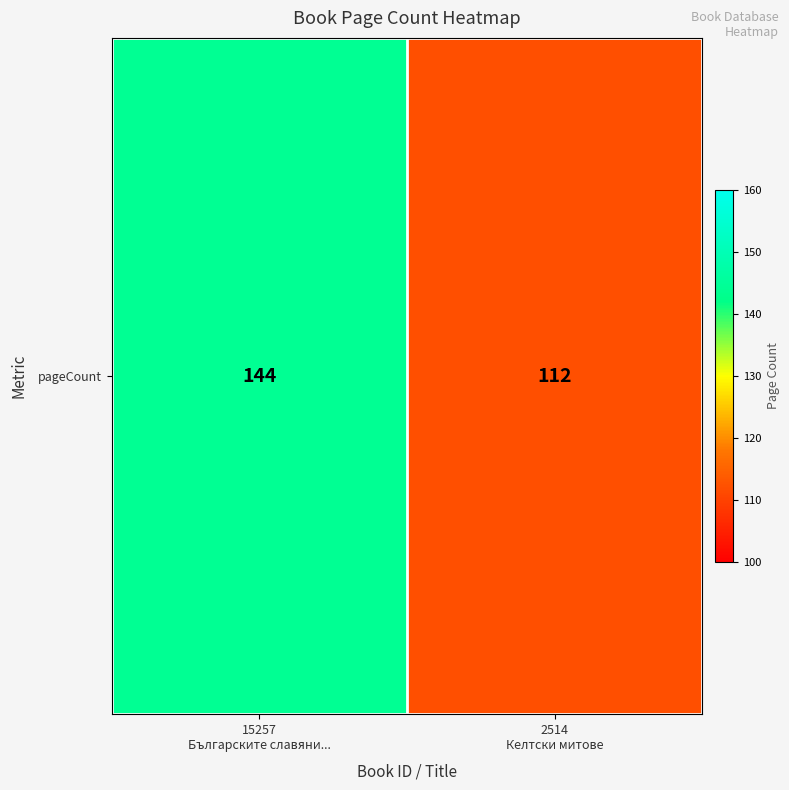

Reading left to right, list all the values displayed in this chart.

144	112